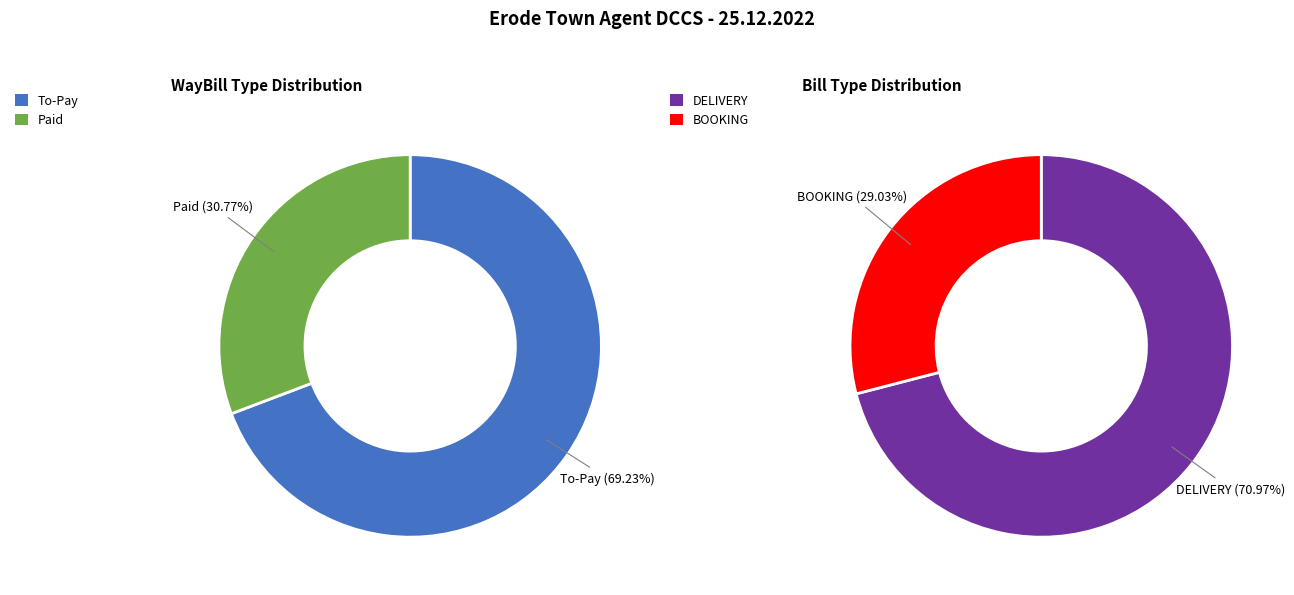

What is the largest slice in the pie chart?

To-Pay